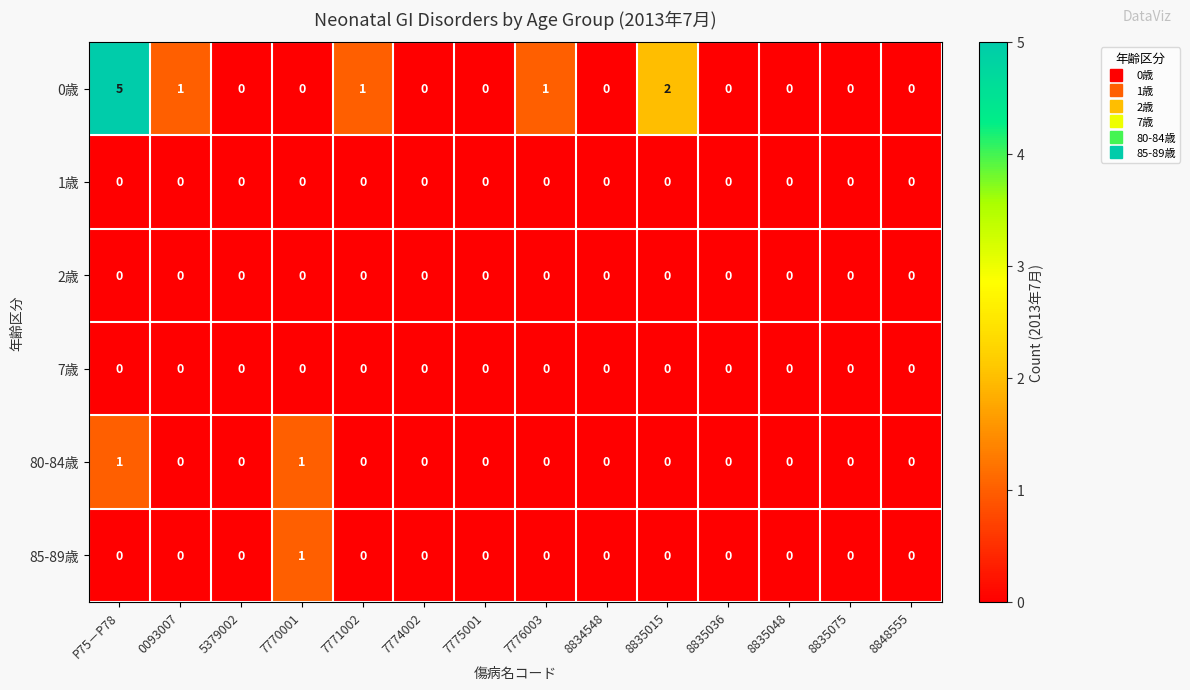

Which series has the widest spread of values?

0歳